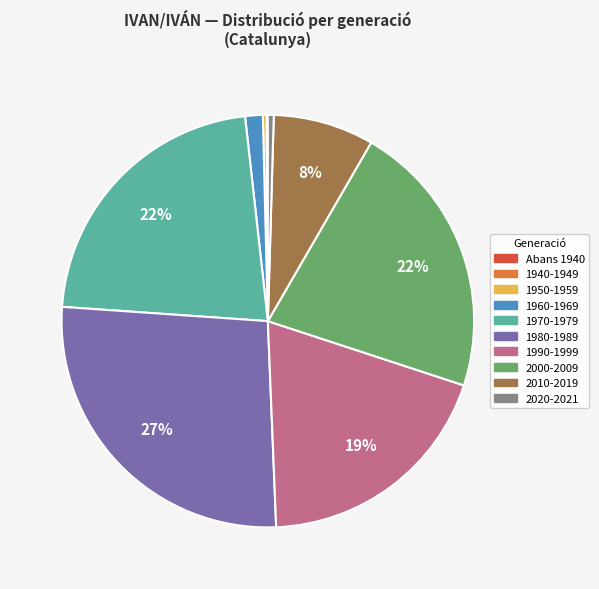

To the nearest percent, what is the combined percentage of 2020-2021 and 2010-2019?

8%